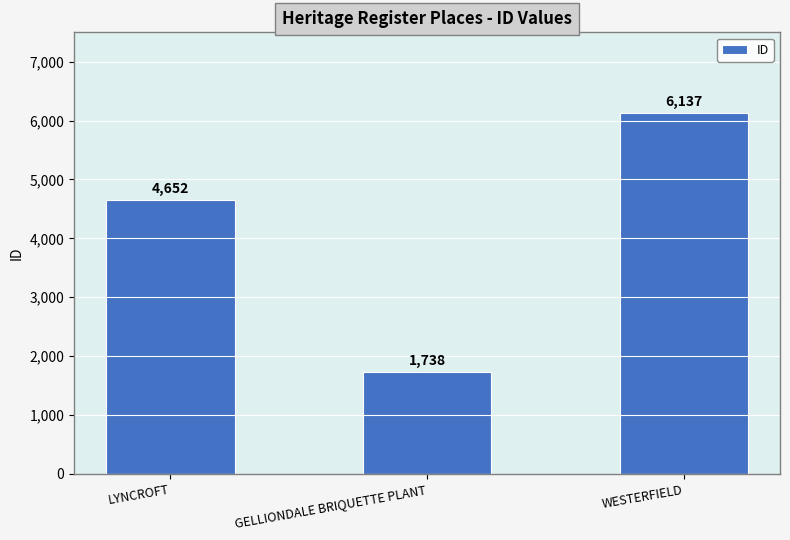

Between GELLIONDALE BRIQUETTE PLANT and LYNCROFT, which is larger?

LYNCROFT